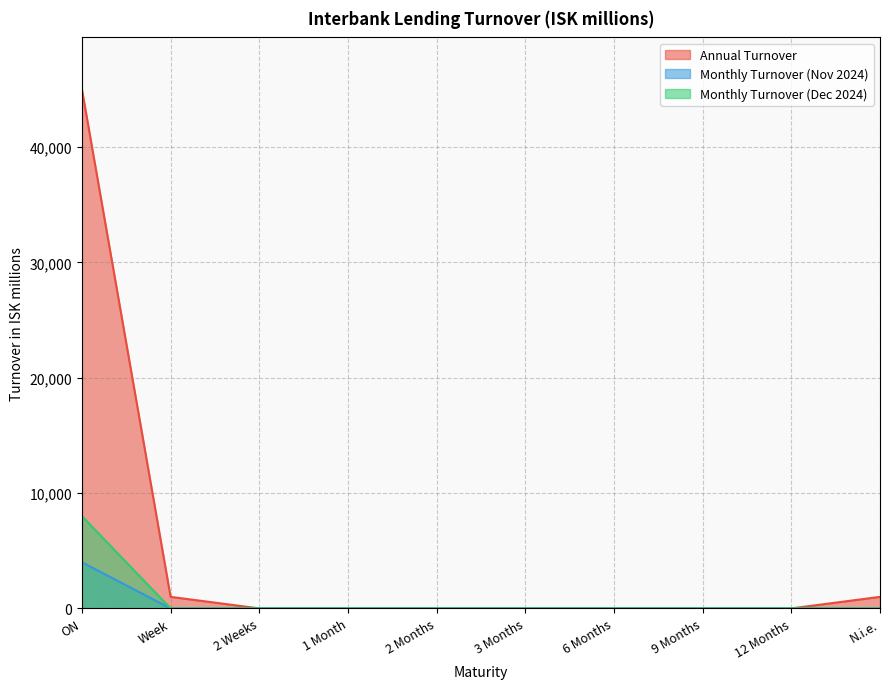

True or false: Monthly Turnover (Dec 2024) and Monthly Turnover (Nov 2024) cross at least once.

False